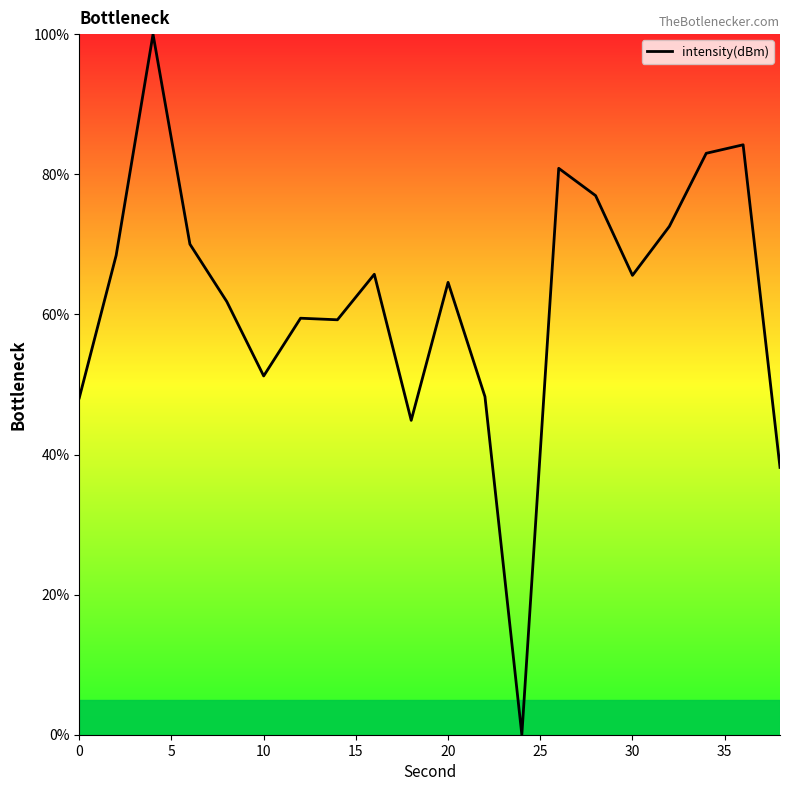

What is the difference between the maximum and minimum values?

100.0